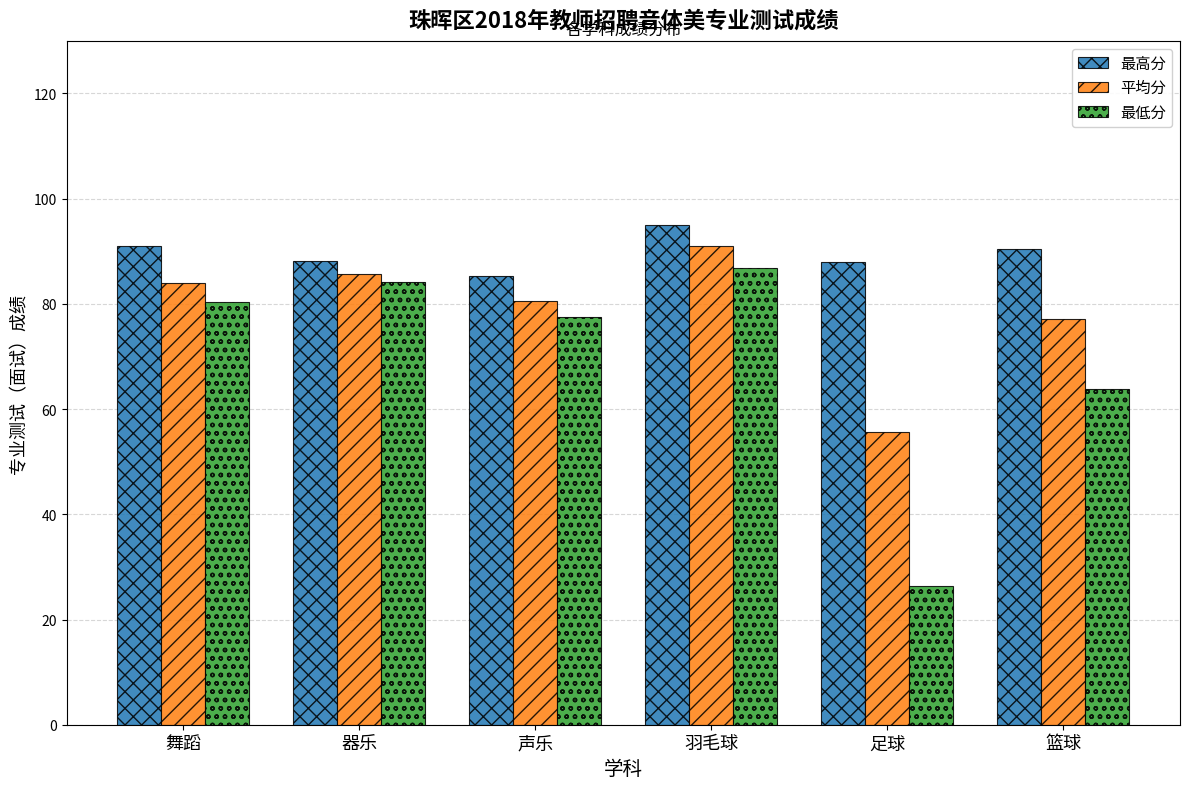

How many bars are there in total?

18